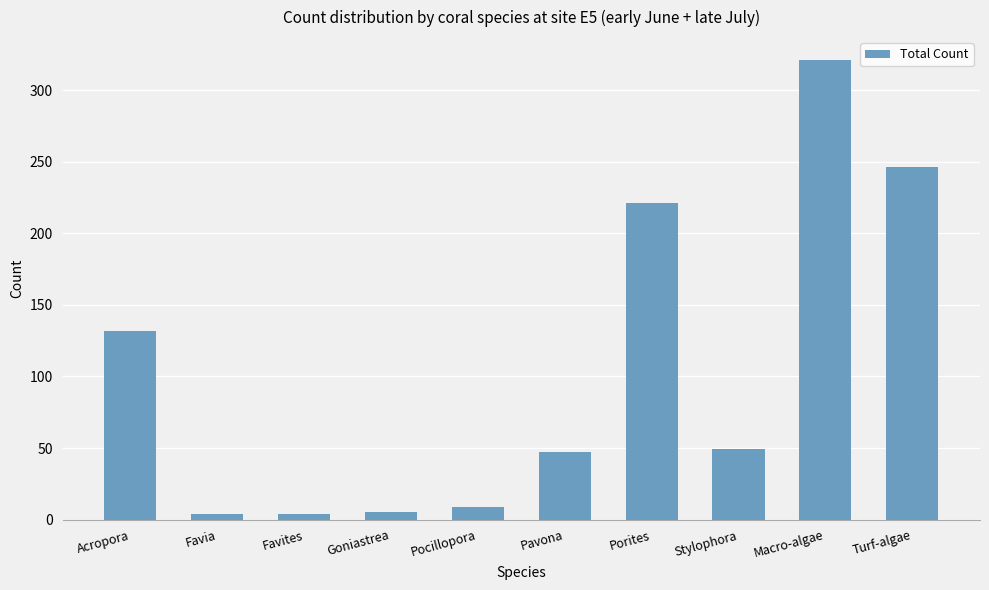

At which label does the data first exceed 49?

Acropora